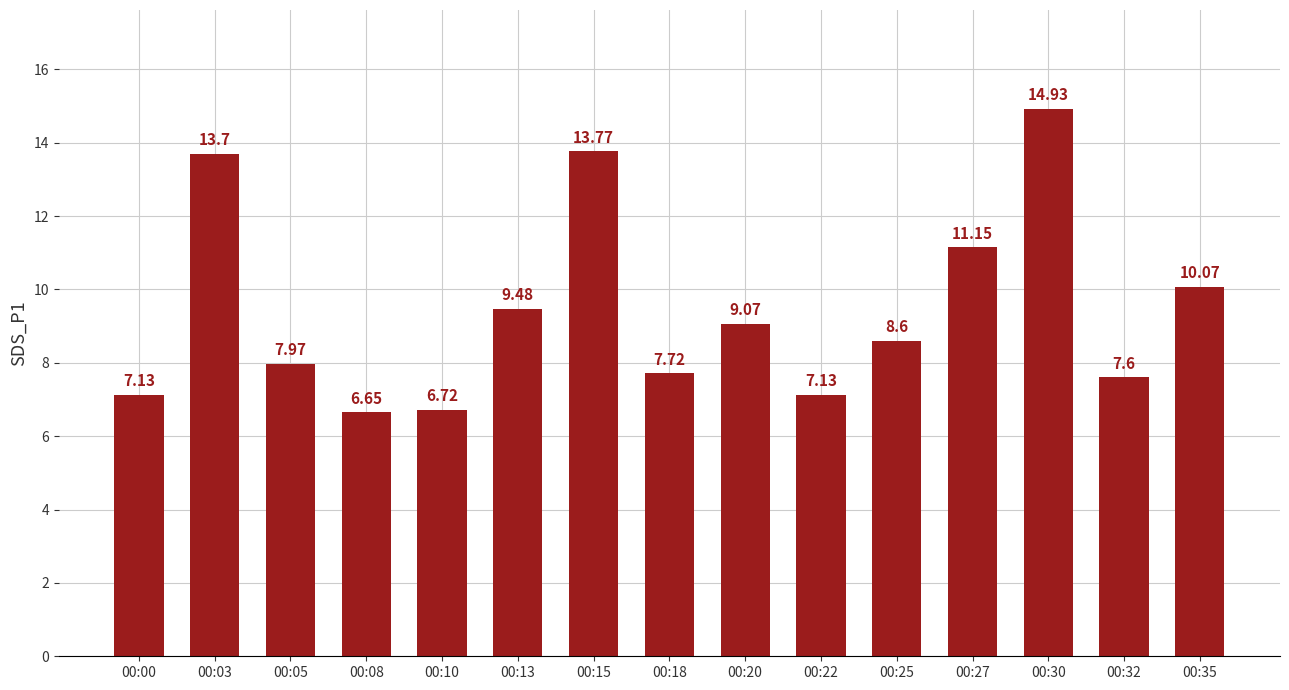

What is the approximate value at 00:05?

8.0